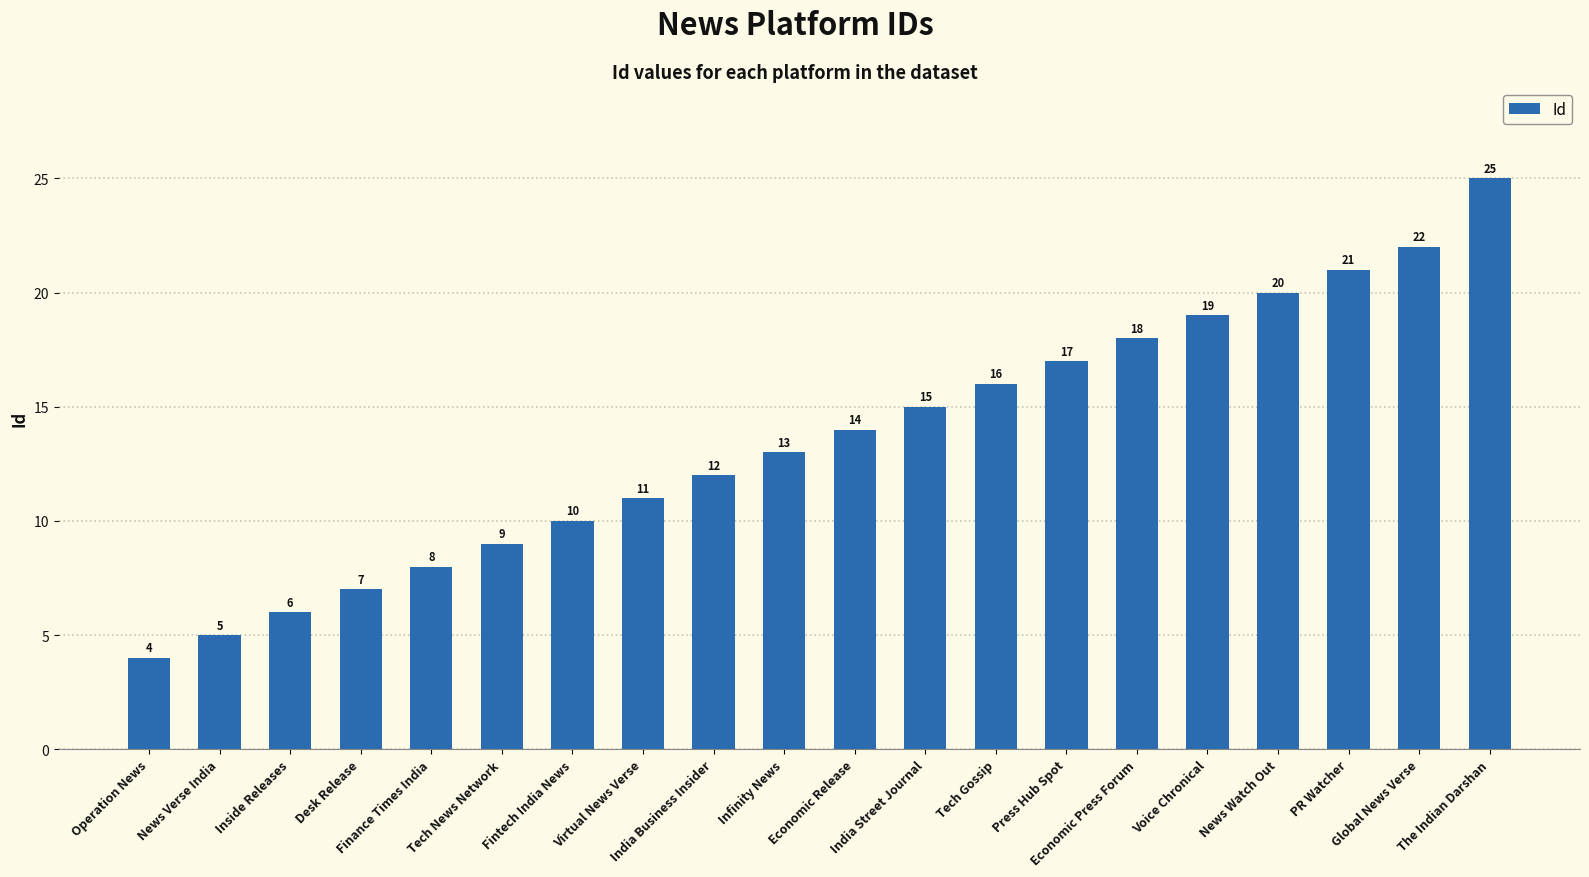

Reading left to right, list all the values displayed in this chart.

Operation News=4	News Verse India=5	Inside Releases=6	Desk Release=7	Finance Times India=8	Tech News Network=9	Fintech India News=10	Virtual News Verse=11	India Business Insider=12	Infinity News=13	Economic Release=14	India Street Journal=15	Tech Gossip=16	Press Hub Spot=17	Economic Press Forum=18	Voice Chronical=19	News Watch Out=20	PR Watcher=21	Global News Verse=22	The Indian Darshan=25